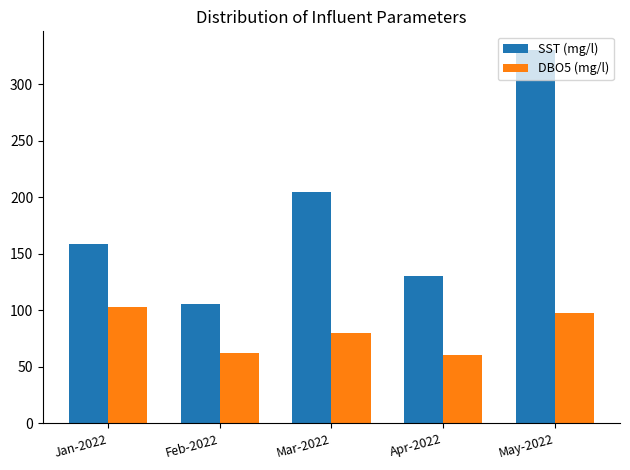

What is the sum of the DBO5 (mg/l) values at May-2022 and Apr-2022?

158.1